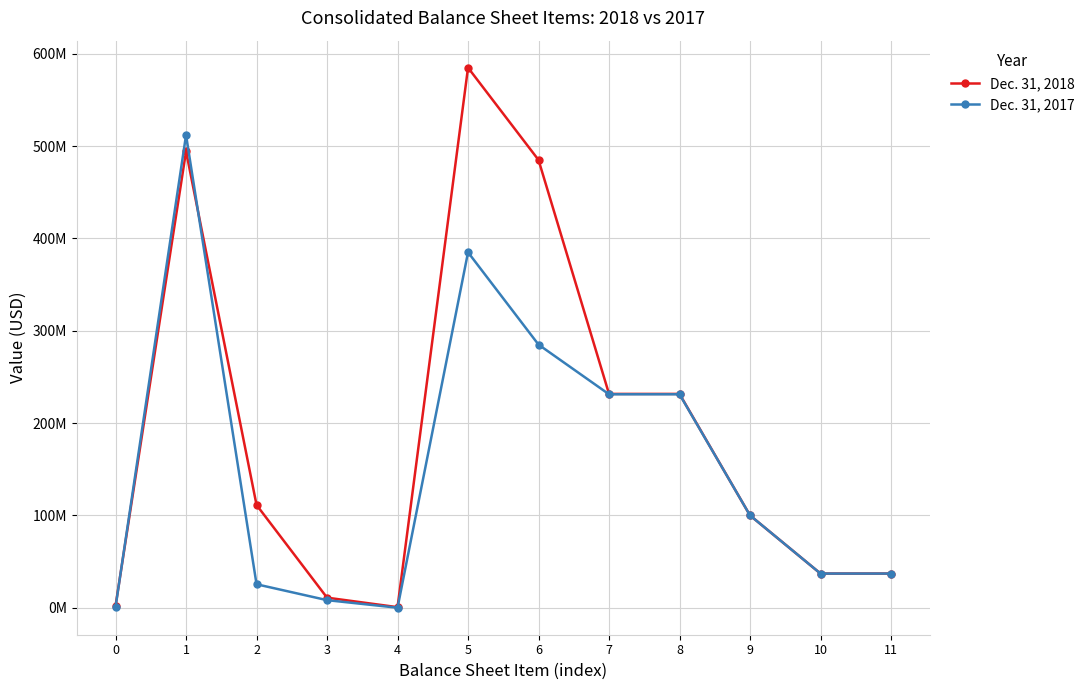

What are all the series names shown in the legend?

Dec. 31, 2018, Dec. 31, 2017